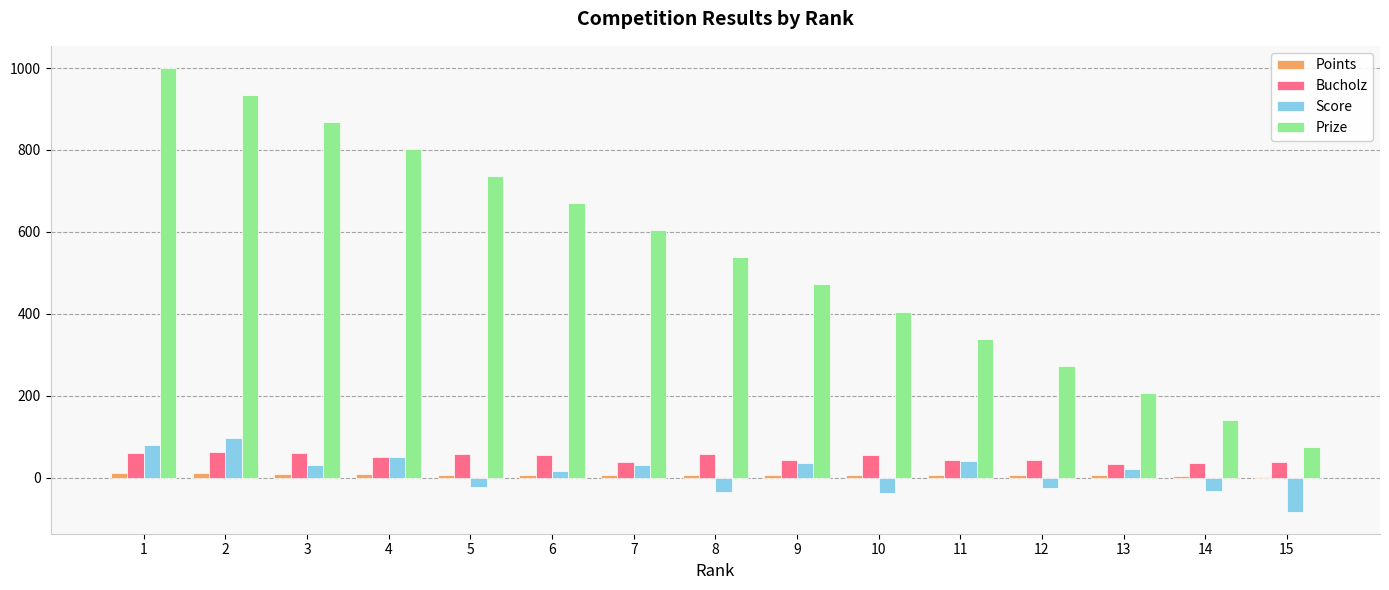

Which series changed the most between 8 and 12?

Prize